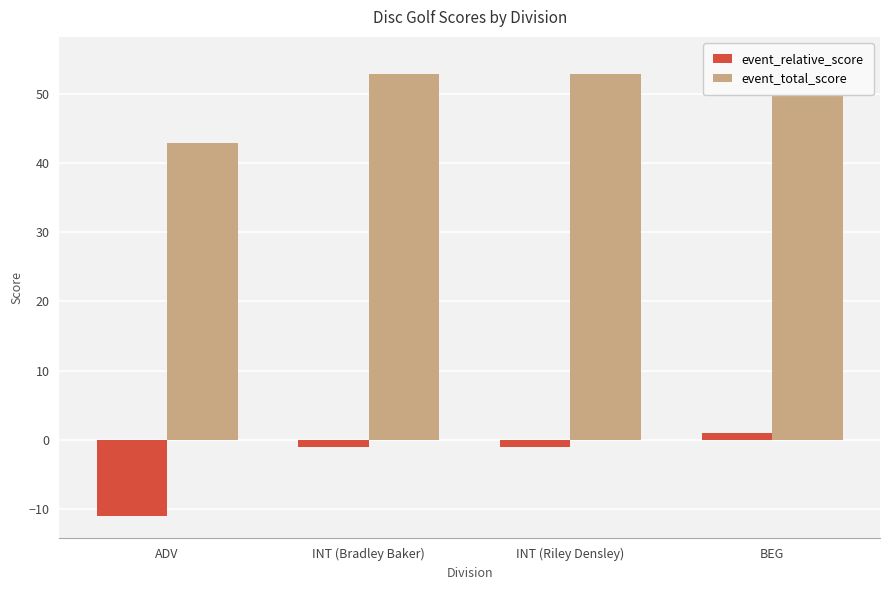

What is the average value of the event_total_score series?

51